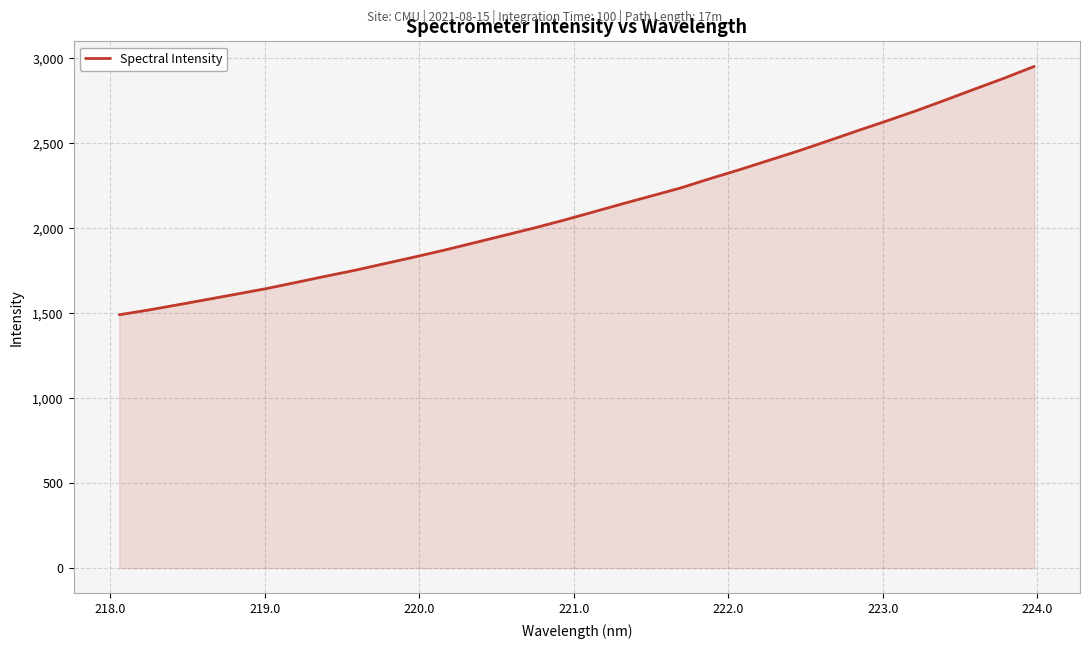

What is the smallest value displayed?

1491.2